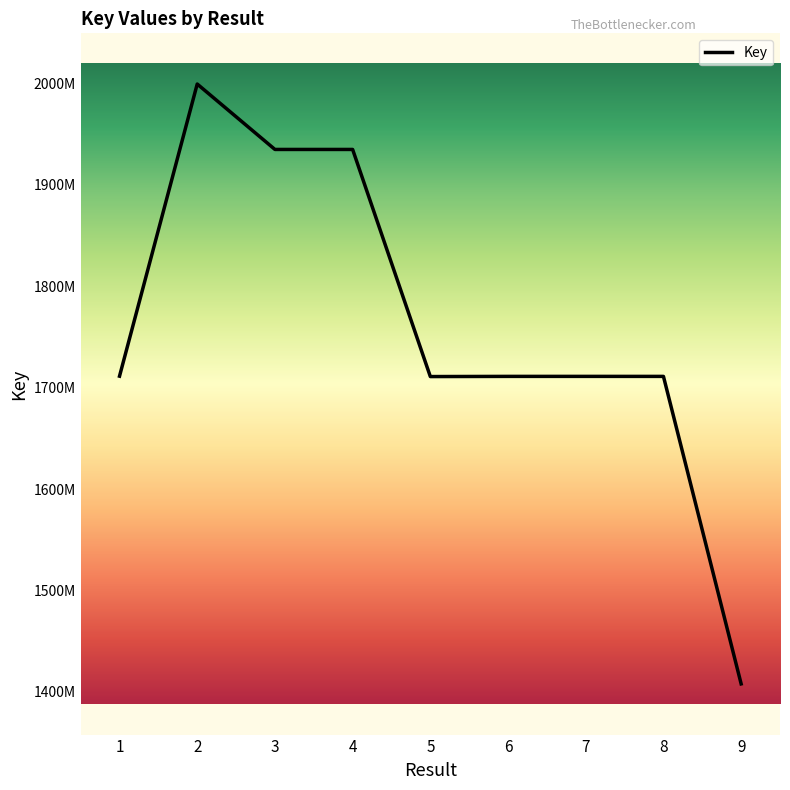

Which category has the lowest value across all series?

9